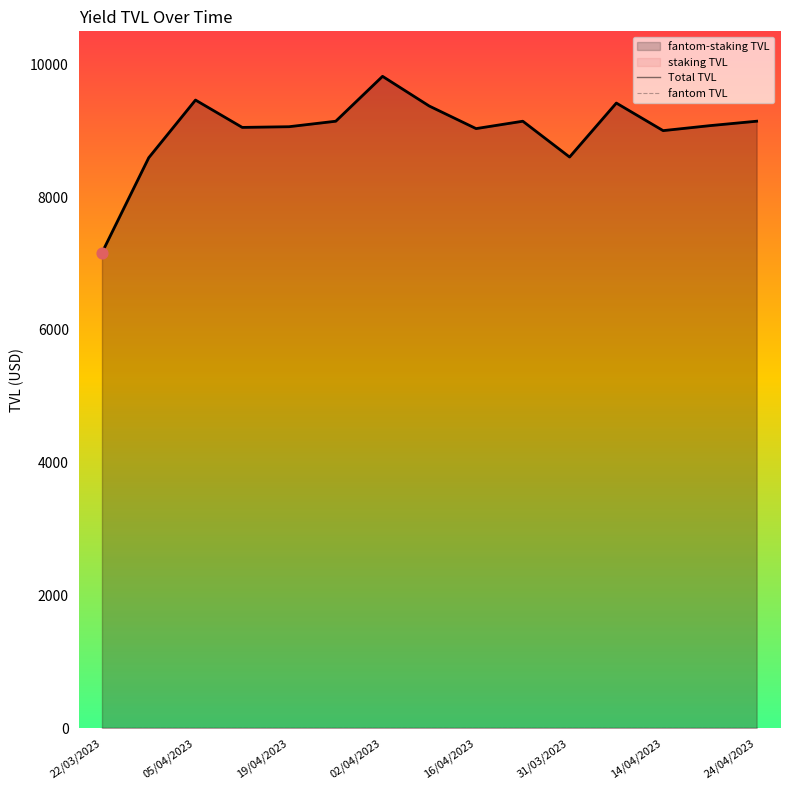

Which series contains the lowest Y value?

Total TVL